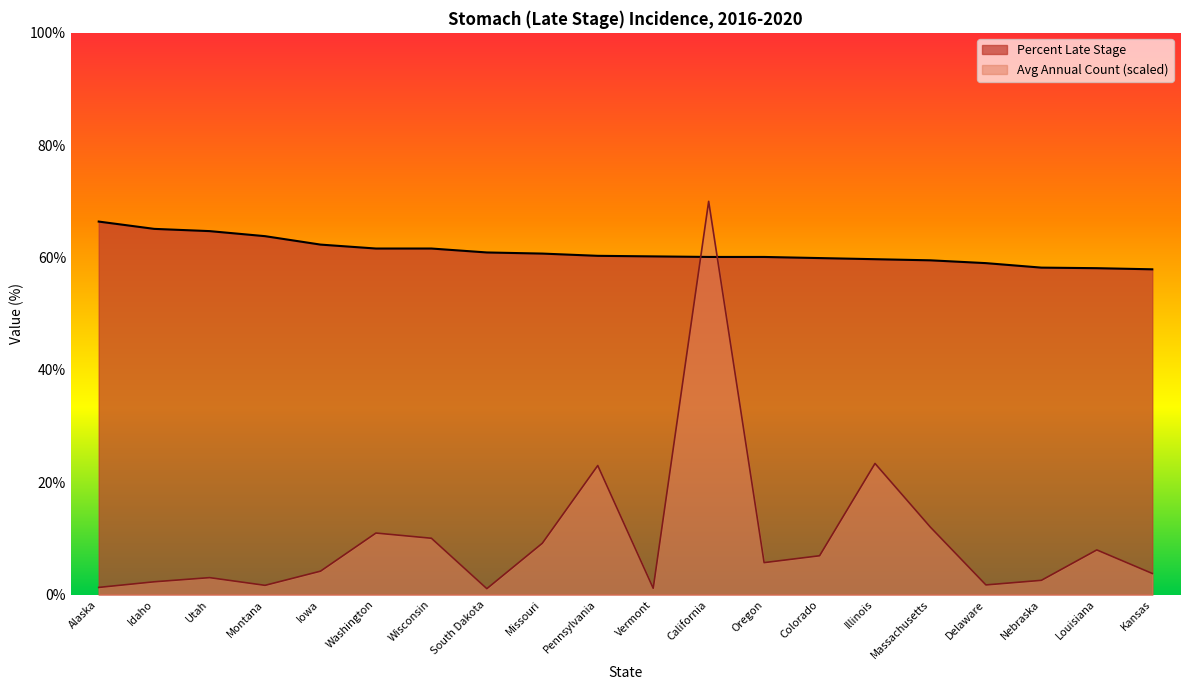

What are all the series names shown in the legend?

Percent Late Stage, Avg Annual Count (scaled)